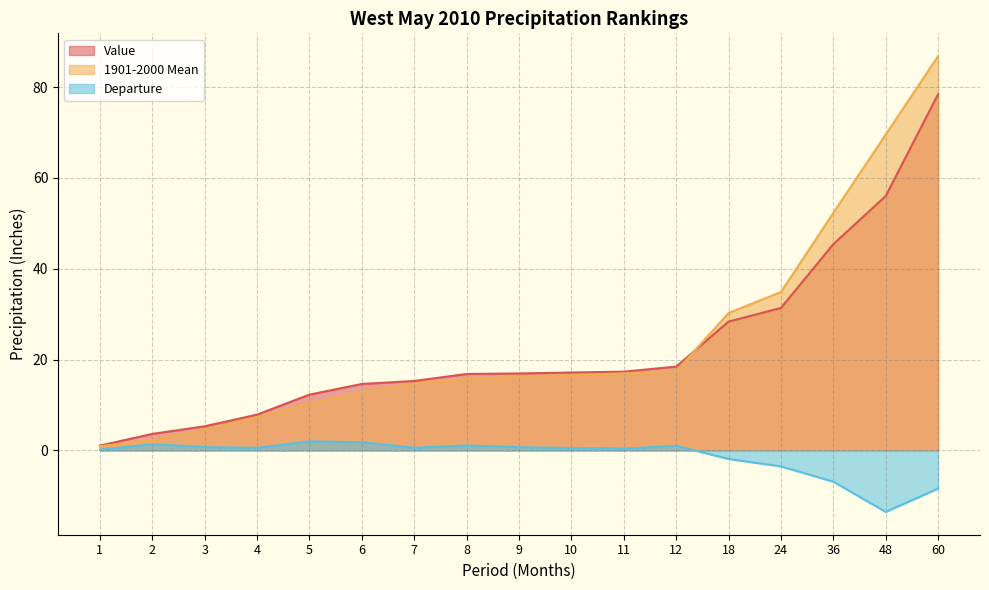

True or false: 1901-2000 Mean and Value cross at least once.

True